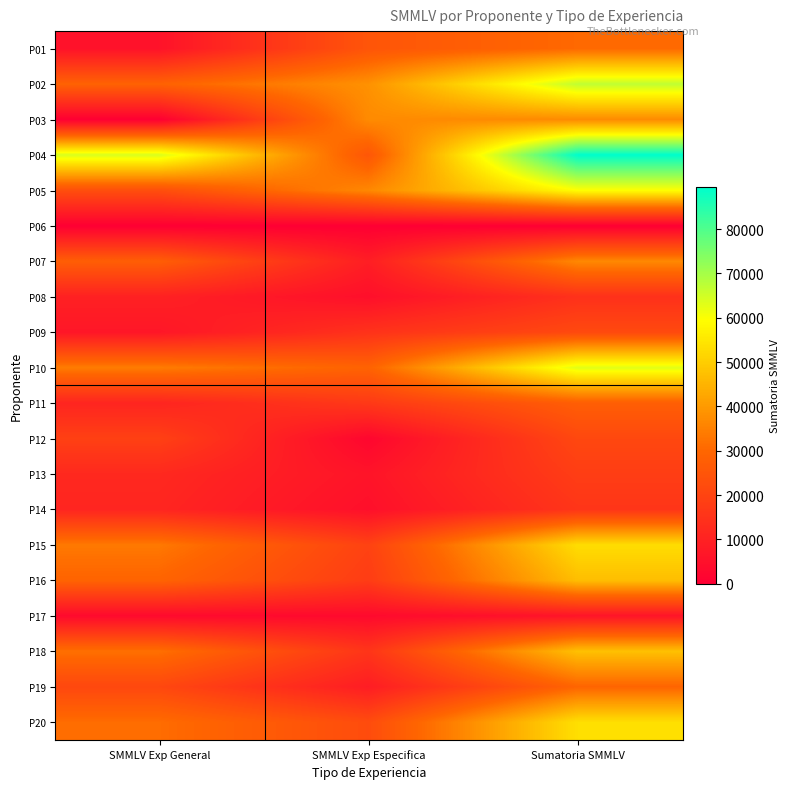

Rank the series by their maximum value, from lowest to highest.

P06, P17, P08, P14, P13, P12, P09, P11, P19, P01, P07, P03, P16, P18, P15, P20, P05, P10, P02, P04